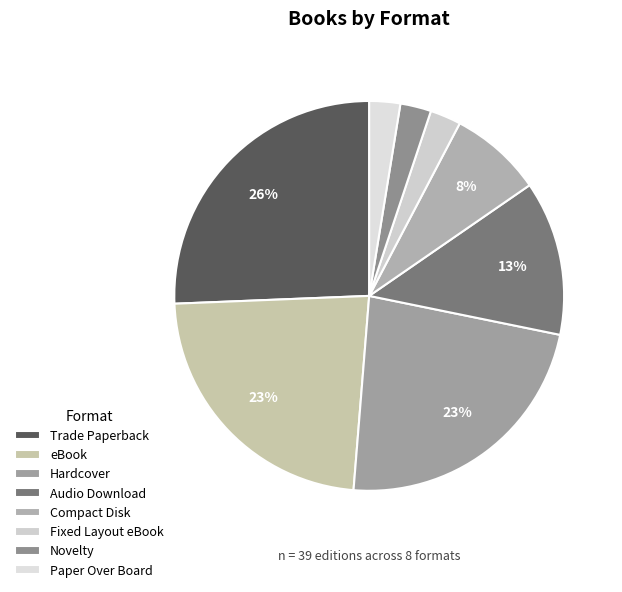

To the nearest percent, what is the average slice percentage?

12%